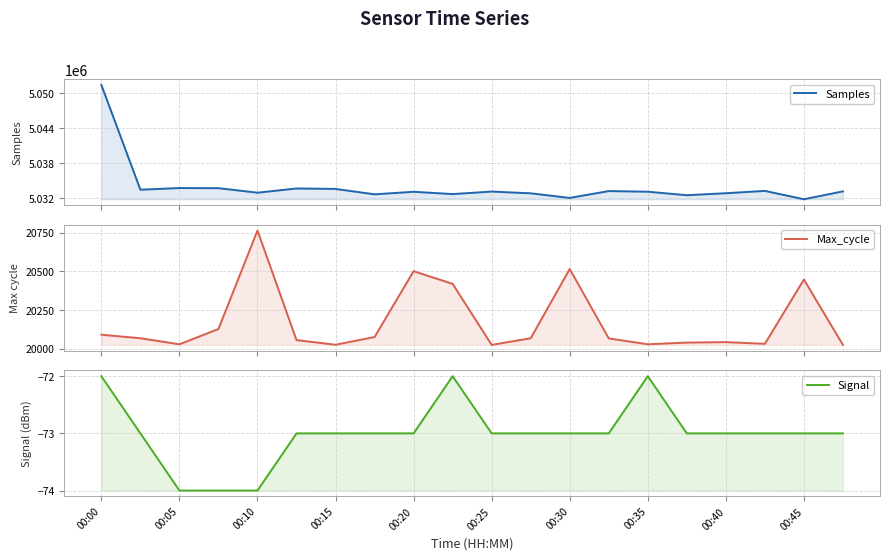

Which series has the largest total across all categories?

Samples